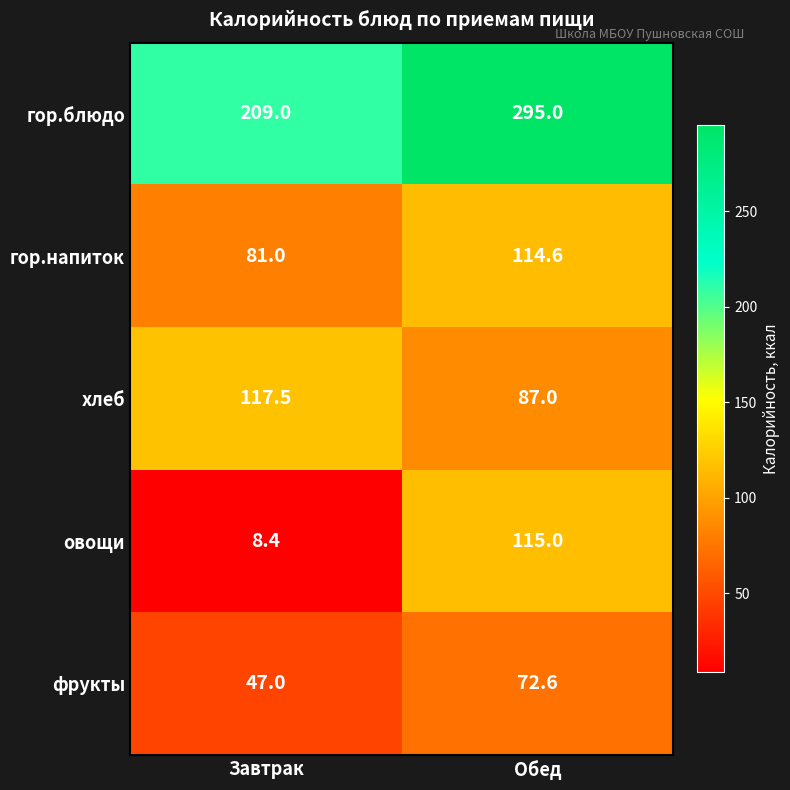

The гор.напиток series shows 81.0 at Завтрак. True or false?

True